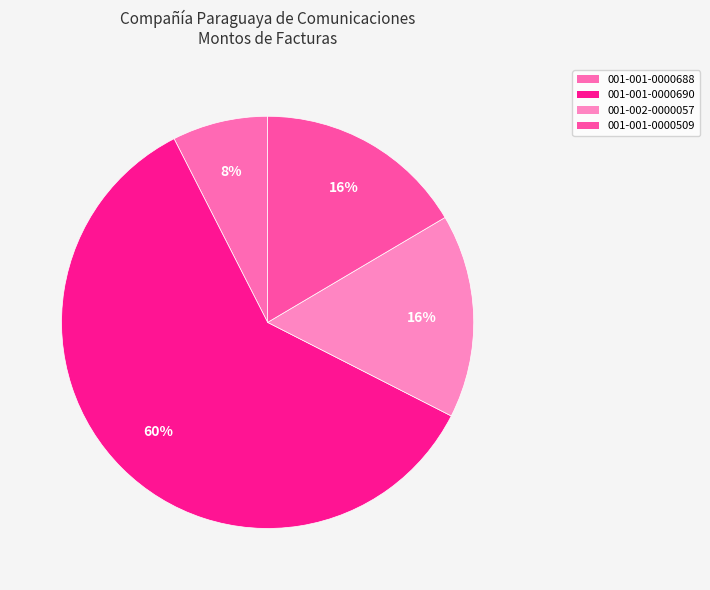

How many slices are in this pie chart?

4